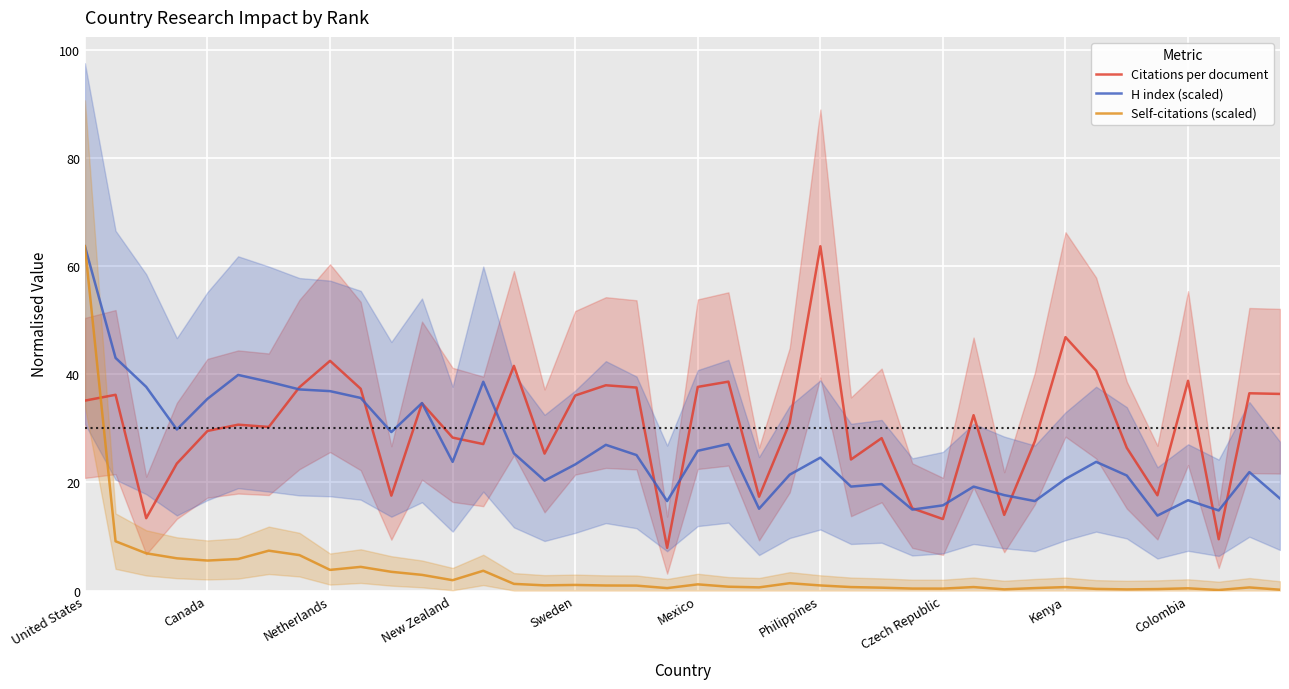

What is the highest value of the Self-citations (scaled) series?

63.7